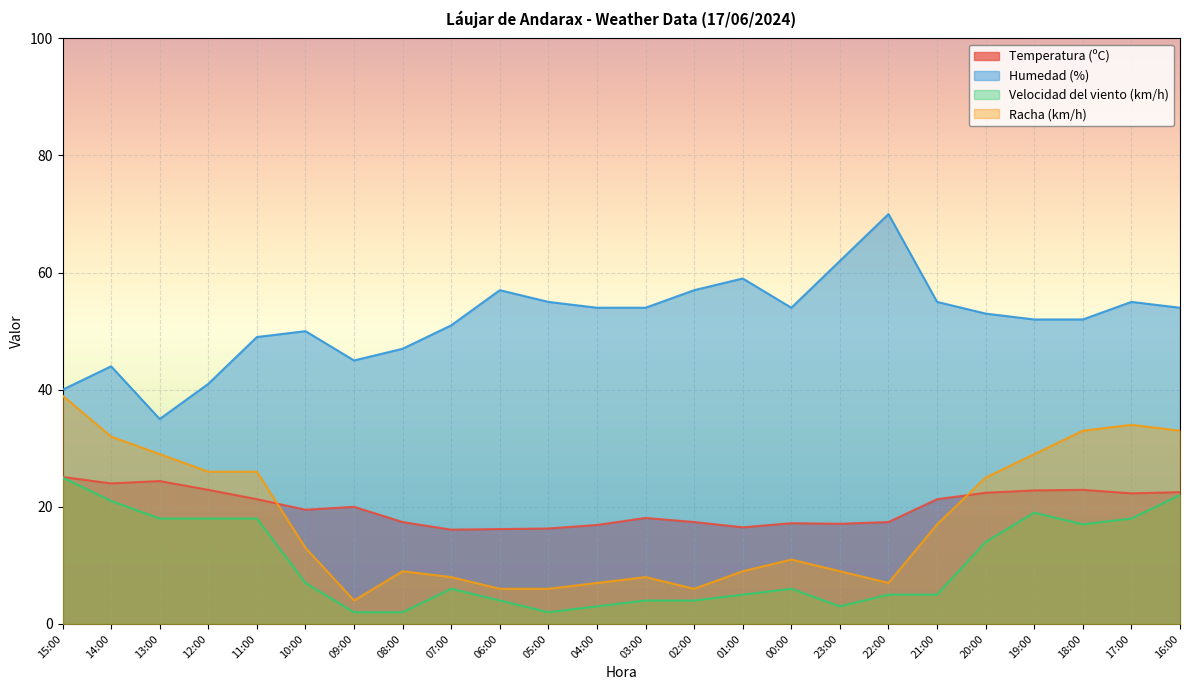

The value of Temperatura (ºC) at 23:00 is 17.1. True or false?

True